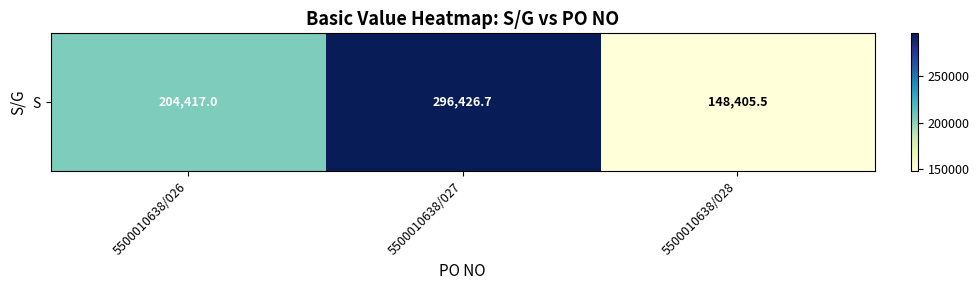

The value at 5500010638/027 is 296426.7. True or false?

True